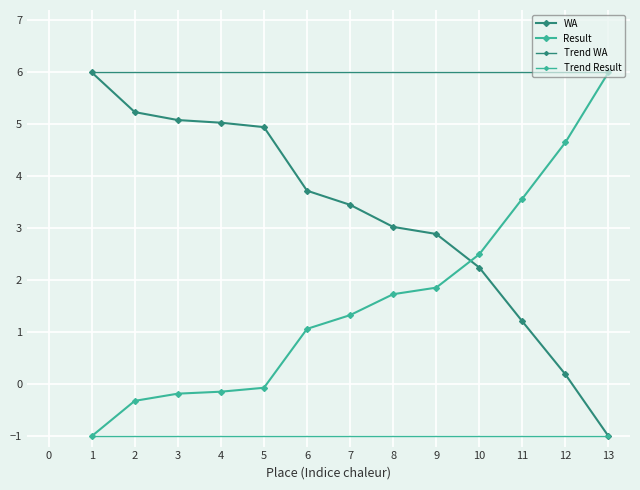

Between which two adjacent categories do Result and WA first intersect?

9 and 10